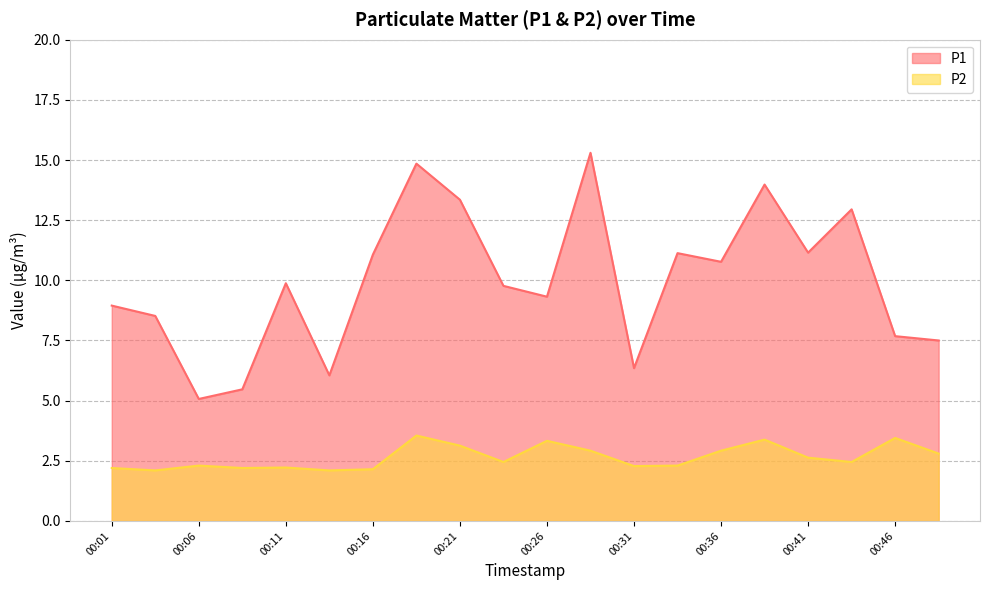

True or false: P2 has more than 1 interior local peaks.

True